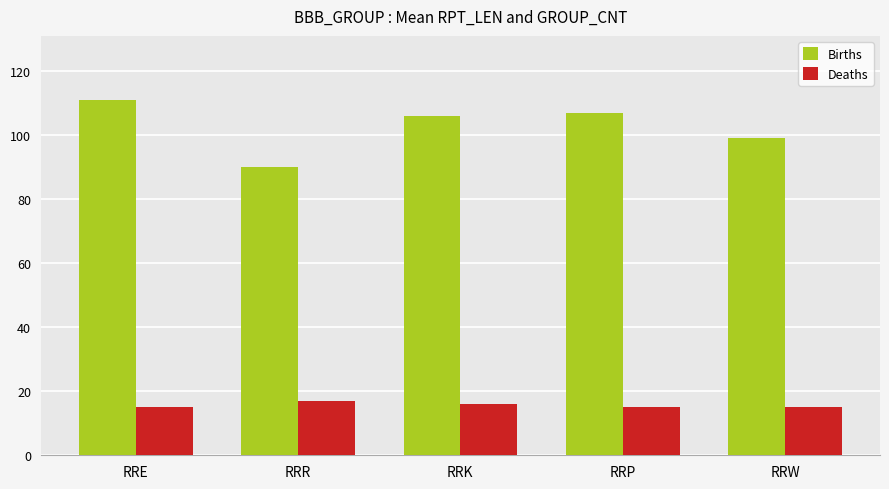

The value of Deaths at RRK is 27. True or false?

False